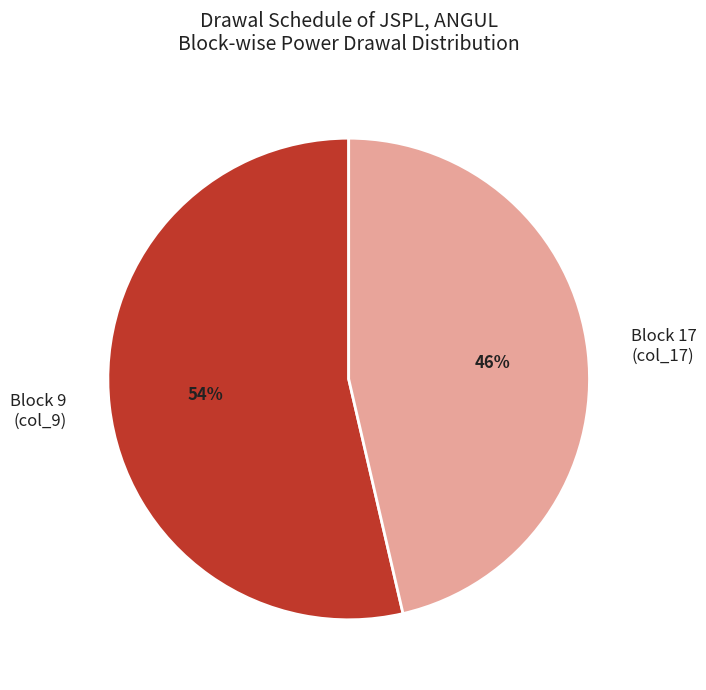

What percentage is the Block 9 (col_9) slice, to the nearest percent?

54%